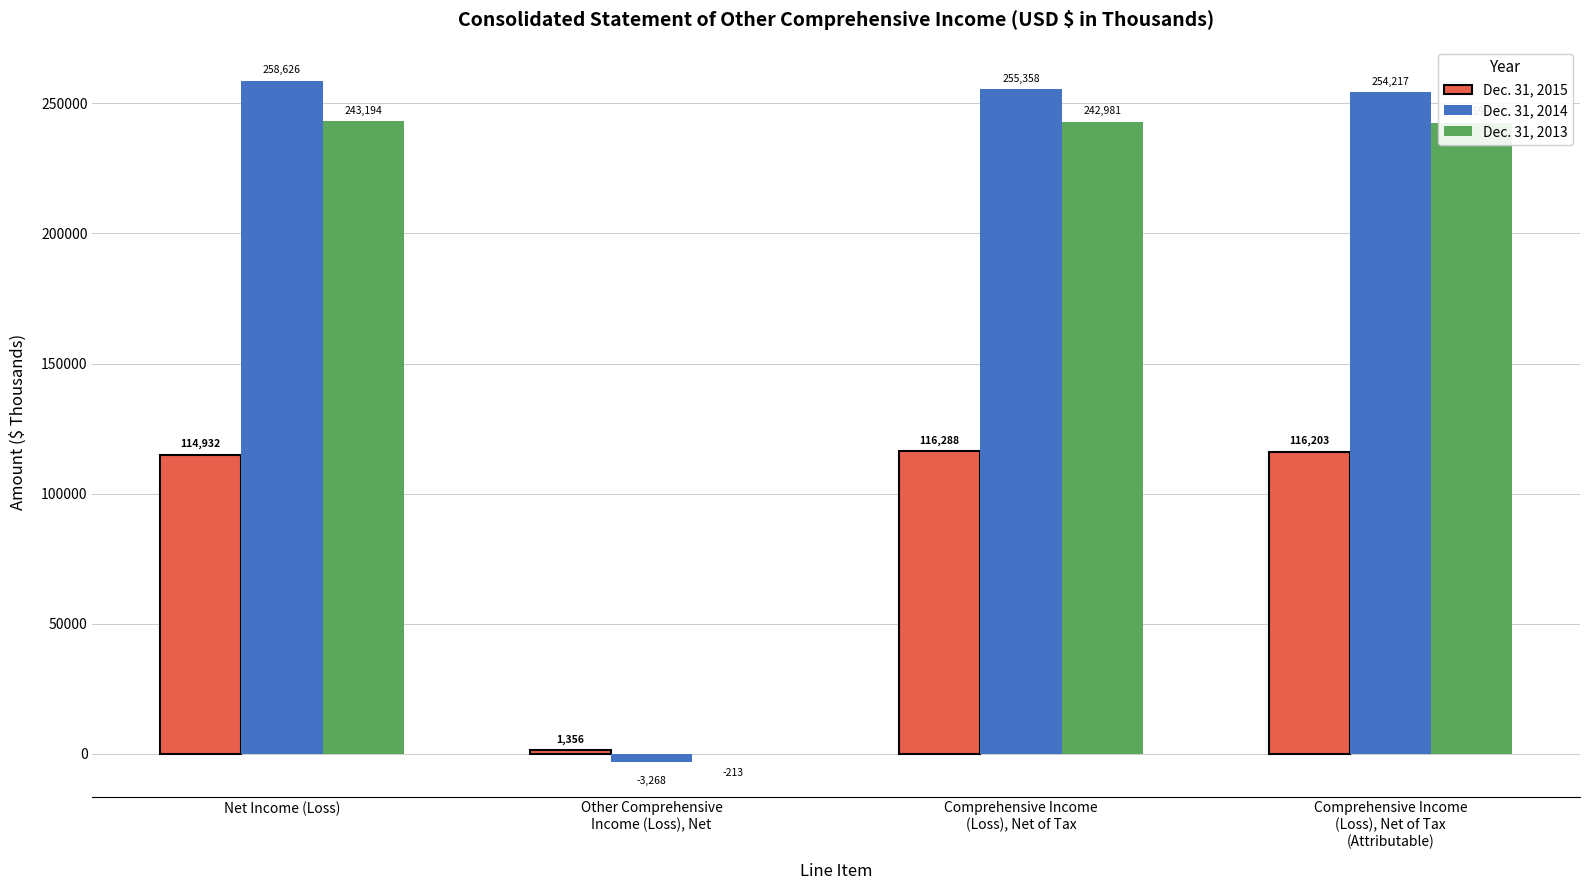

Read the Dec. 31, 2014 value at Other Comprehensive
Income (Loss), Net, to the nearest 100.

-3300